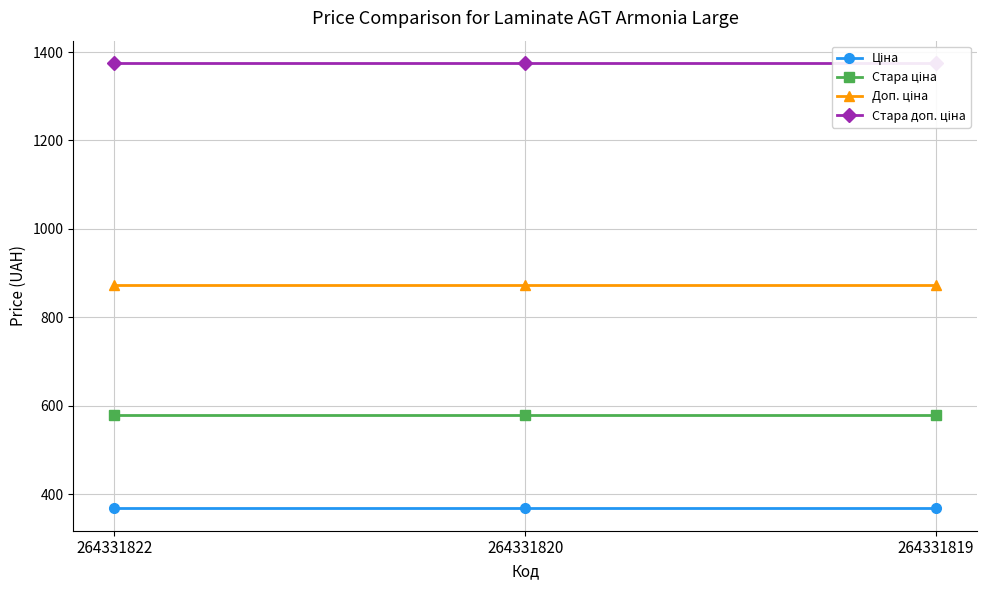

Which category has the highest value across all series?

264331822